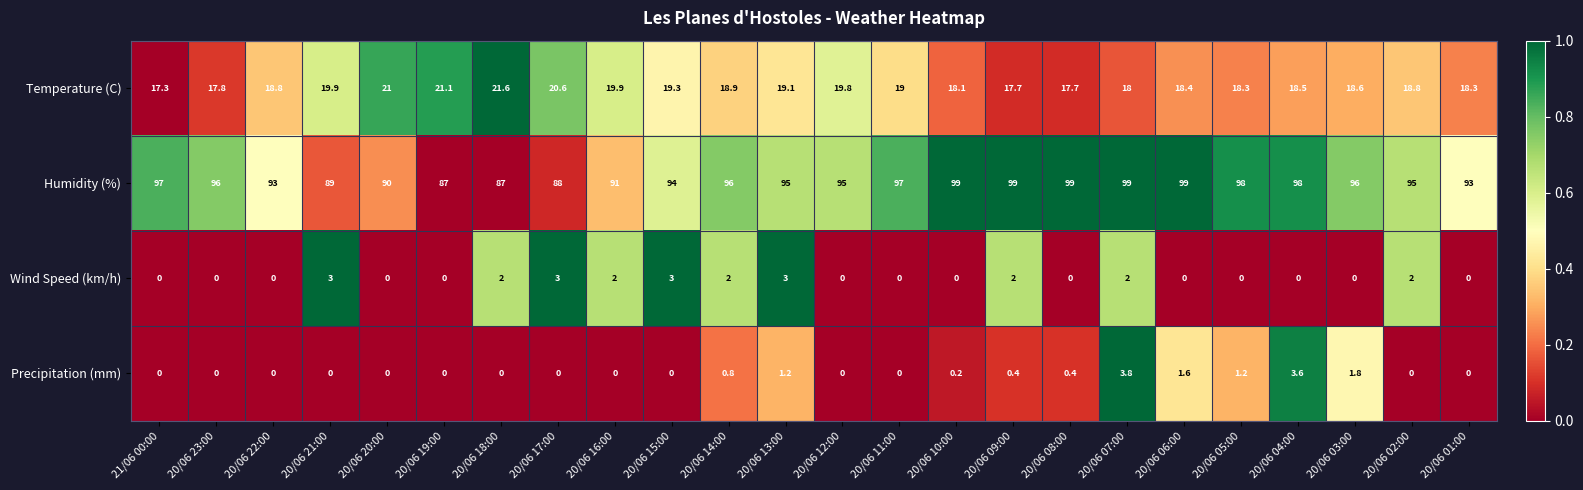

Between 20/06 18:00 and 20/06 03:00, which series saw the biggest shift?

Humidity (%)